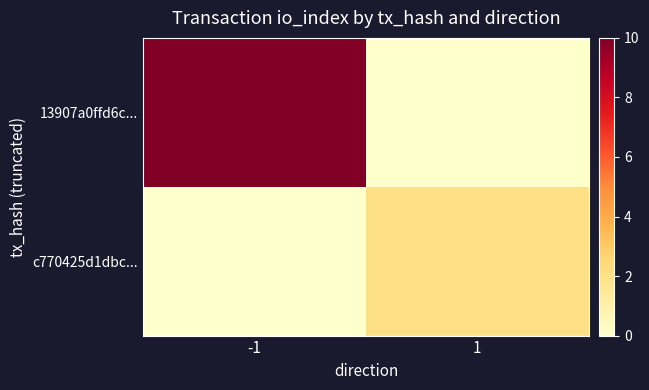

Between -1 and 1, which series saw the biggest shift?

13907a0ffd6c...